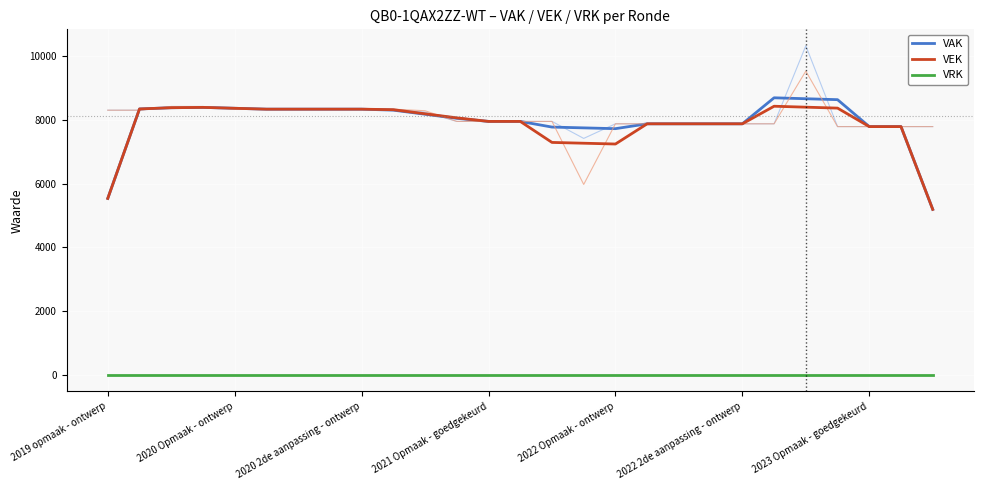

List the series in order of their peak value, highest first.

VAK, VEK, VRK